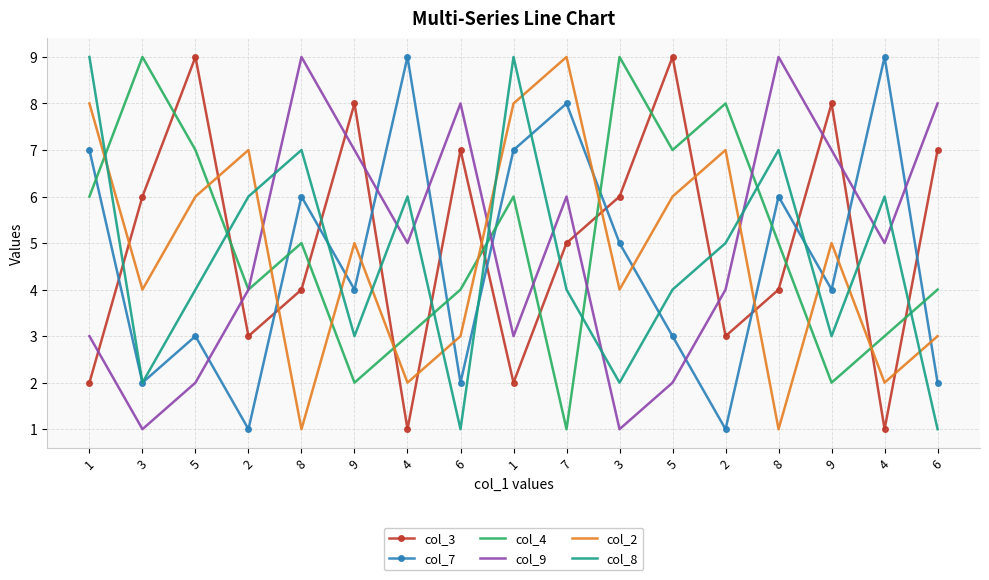

What are all the series names shown in the legend?

col_3, col_7, col_4, col_9, col_2, col_8